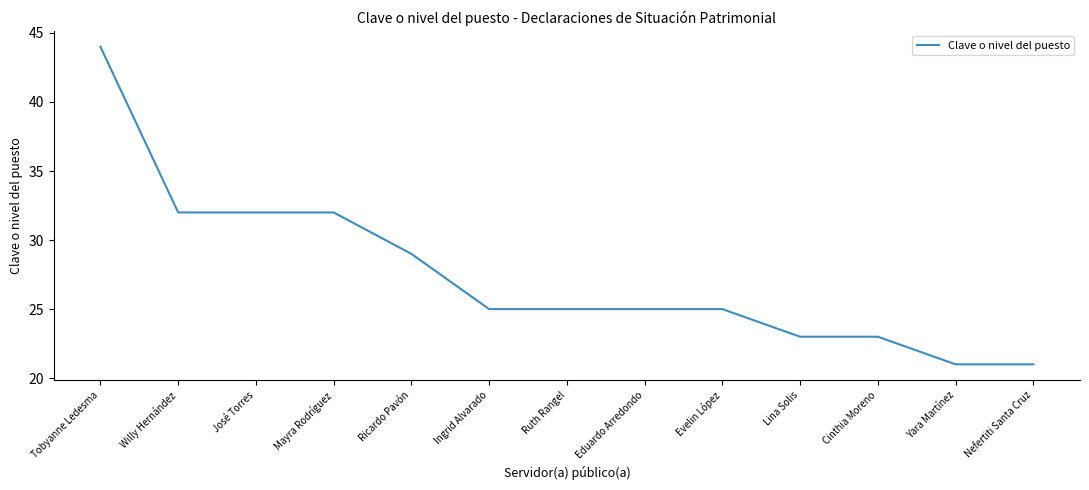

The value at Nefertiti Santa Cruz is 21. True or false?

True